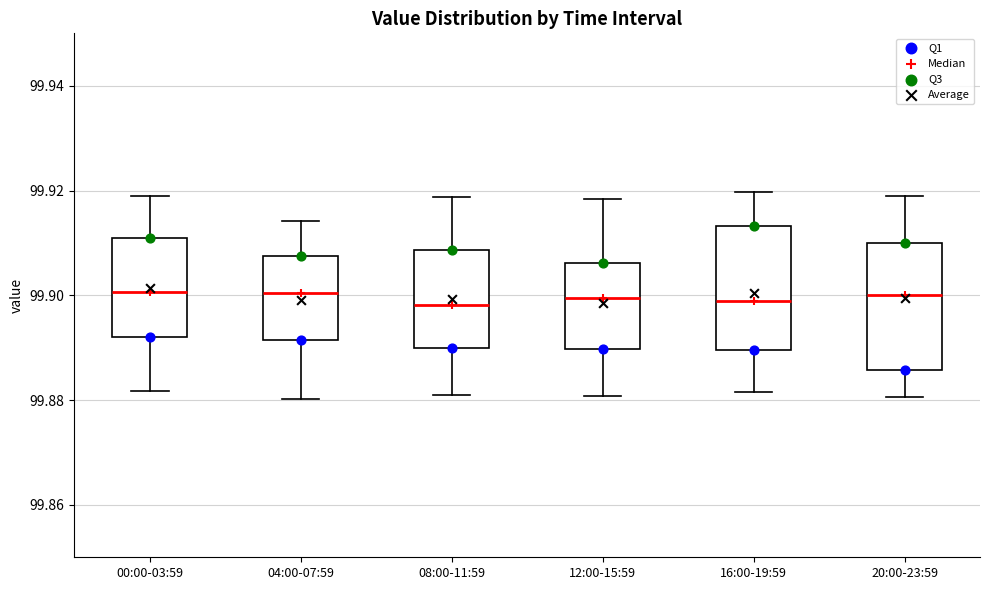

Where does the lower whisker of the box for 12:00-15:59 end on the y-axis? The values are not printed on the chart, so give them approximately, as read against the axis.

99.880